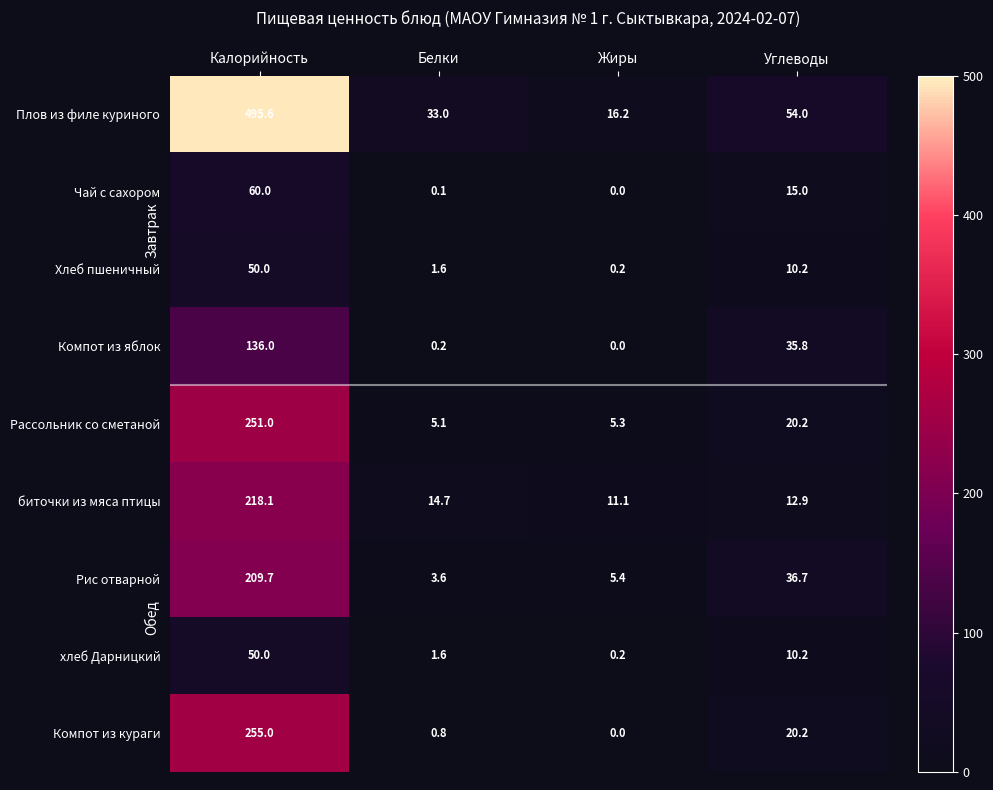

True or false: Рис отварной has a value of 36.7 at Углеводы.

True